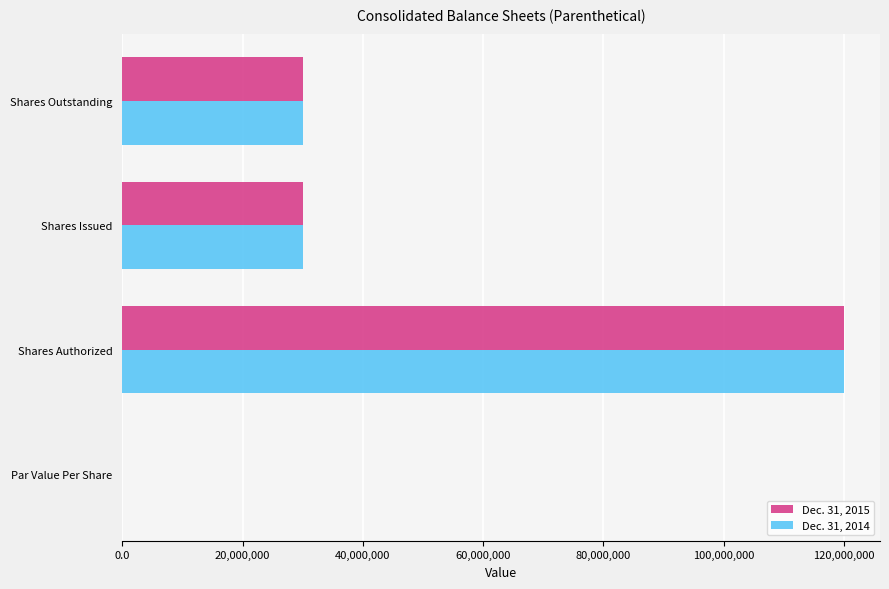

At which category is the sum across all series the highest?

Shares Authorized